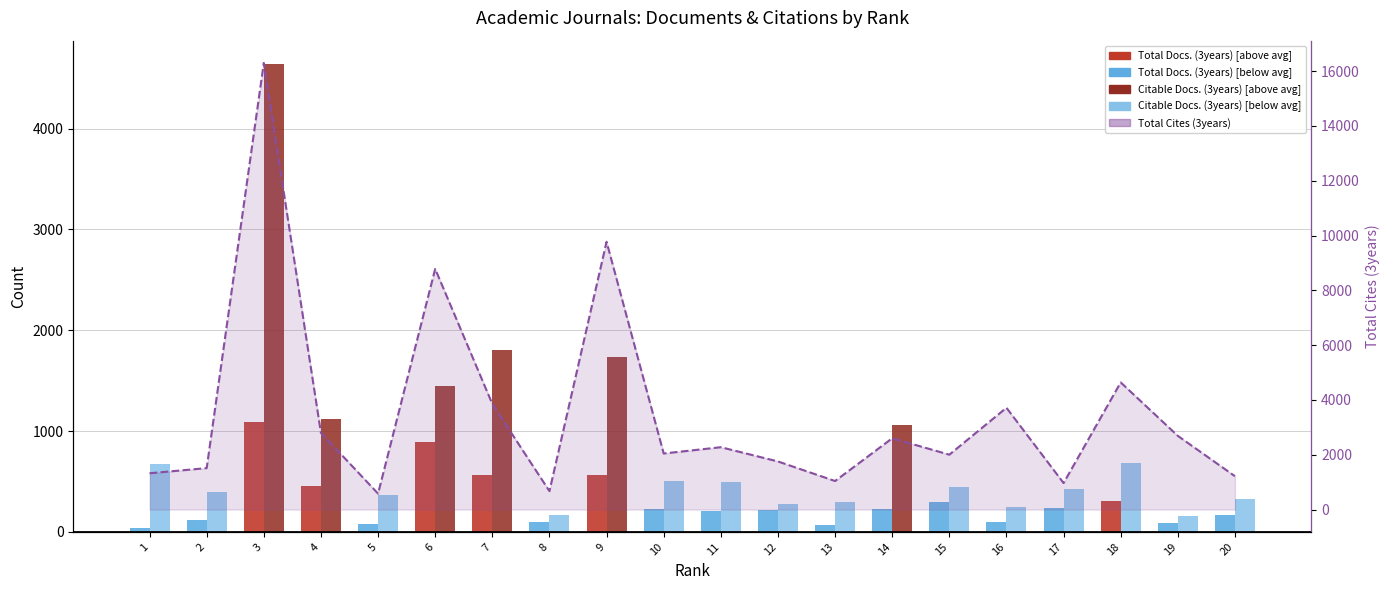

The Total Docs. (3years) series shows 1088 at 3. True or false?

True